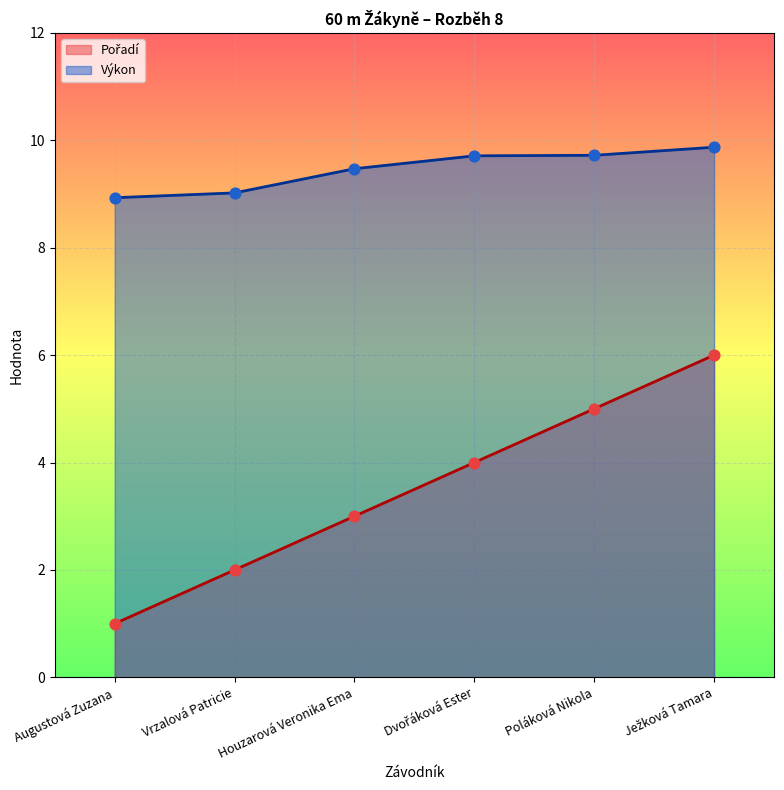

Is the value of Pořadí at Augustová Zuzana greater than the value of Výkon at Dvořáková Ester?

No